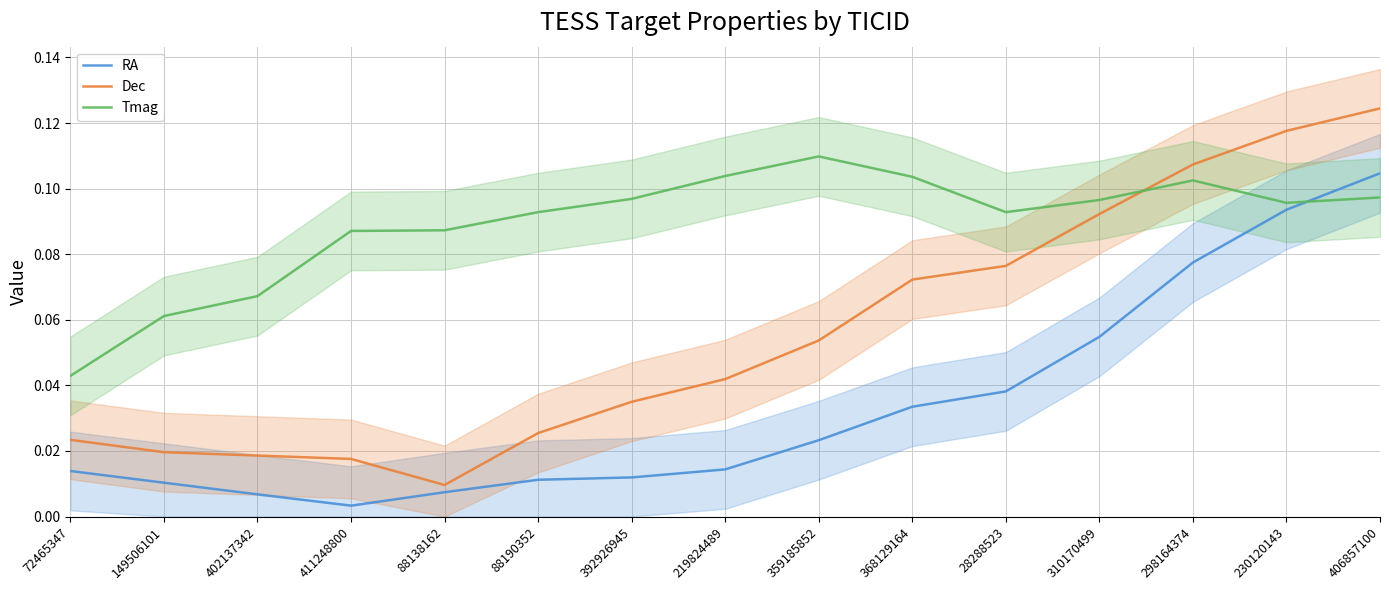

True or false: Tmag and Dec intersect in this chart.

True